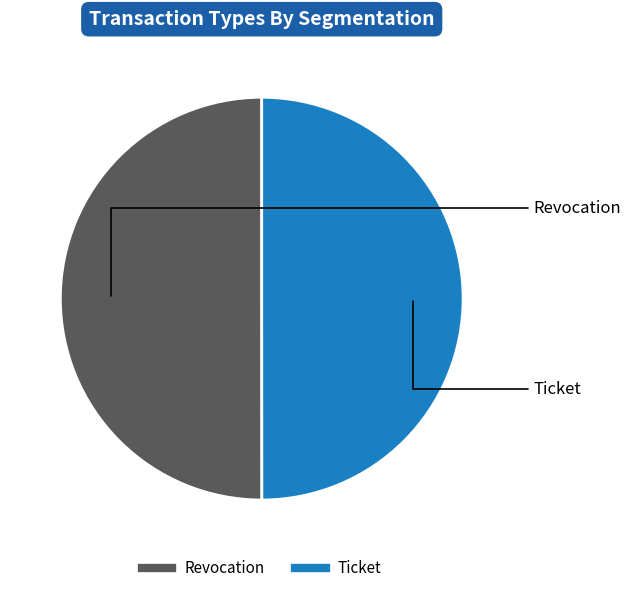

Combined, do Revocation and Ticket account for over 50%?

Yes